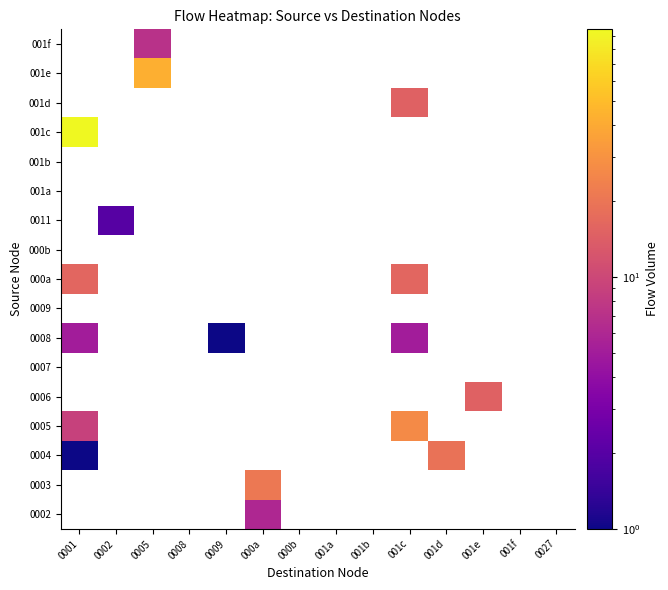

At which category does the chart reach its peak across all series?

0001